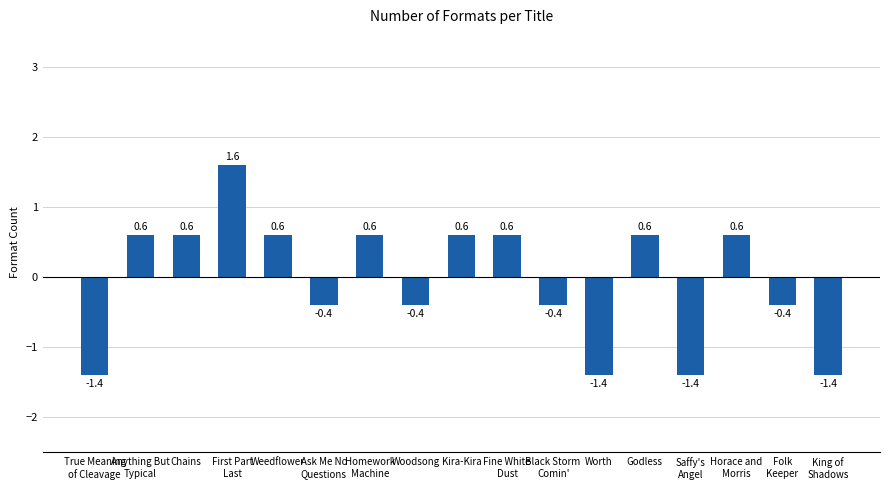

At which label does the data first exceed 0?

Anything But
Typical